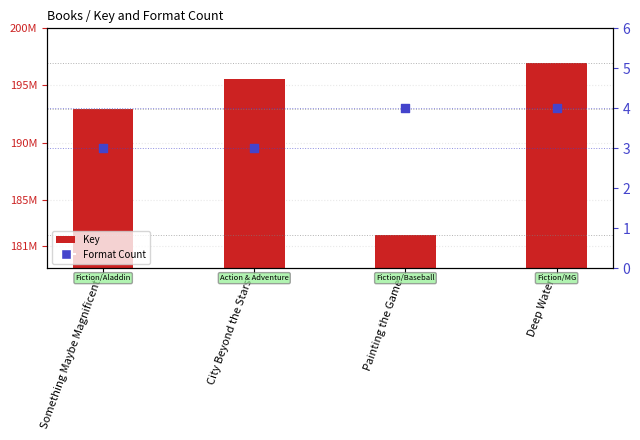

Which series has the largest Y range (max minus min)?

Key